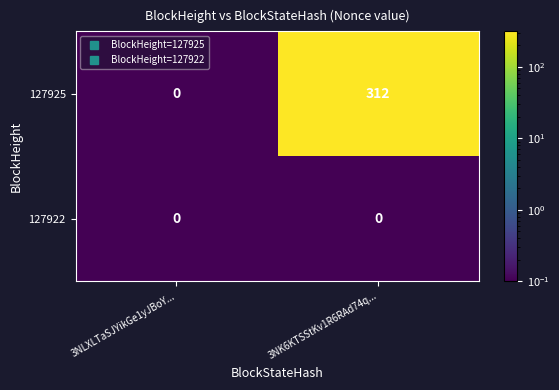

Rank the series by their average value, from highest to lowest.

127925, 127922